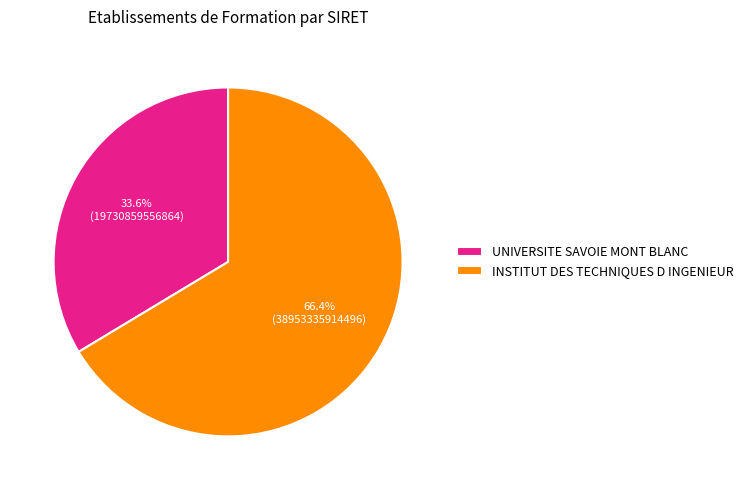

Between INSTITUT DES TECHNIQUES D INGENIEUR and UNIVERSITE SAVOIE MONT BLANC, which is larger?

INSTITUT DES TECHNIQUES D INGENIEUR